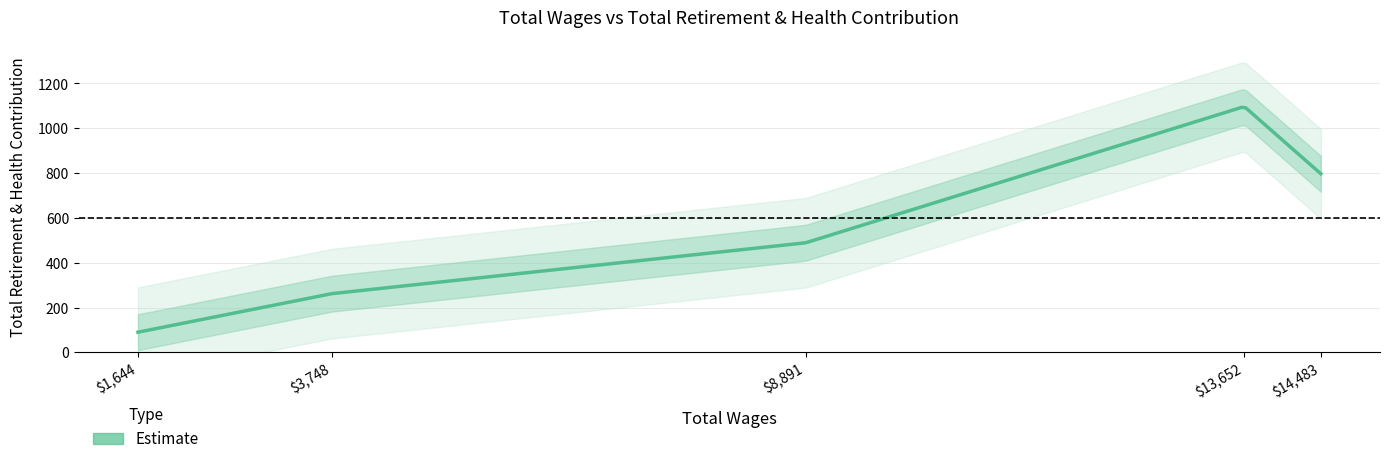

The value at 8891.0 is 860. True or false?

False